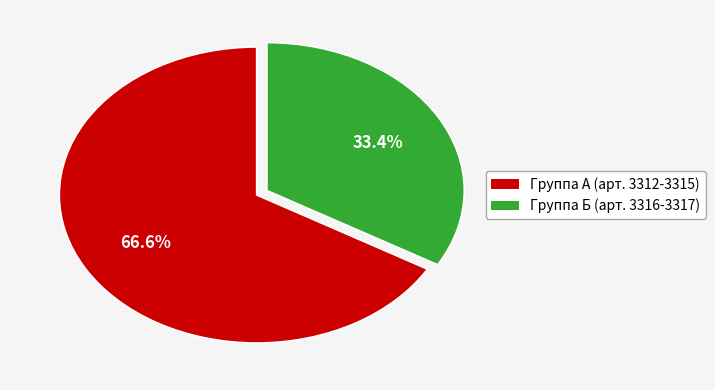

Is there a majority slice in this chart?

Yes